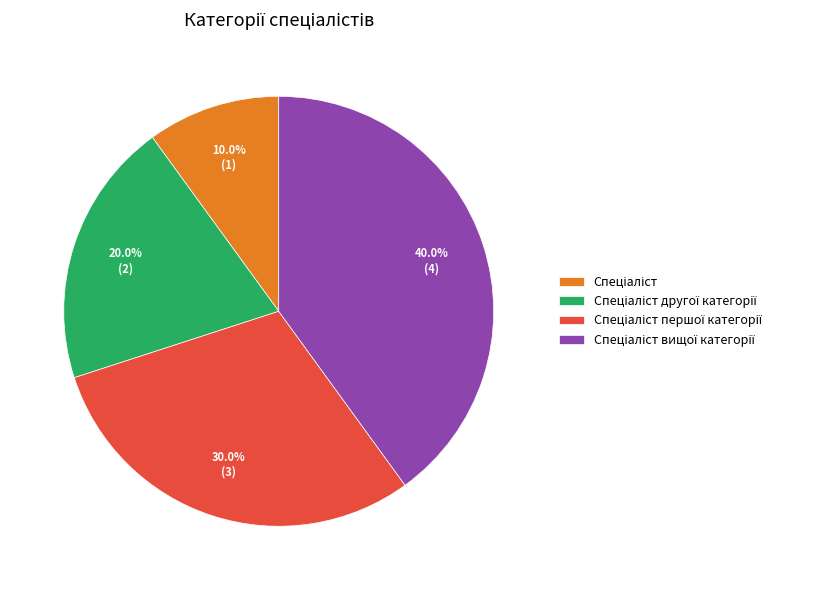

Is there any slice that represents more than half of the pie?

No